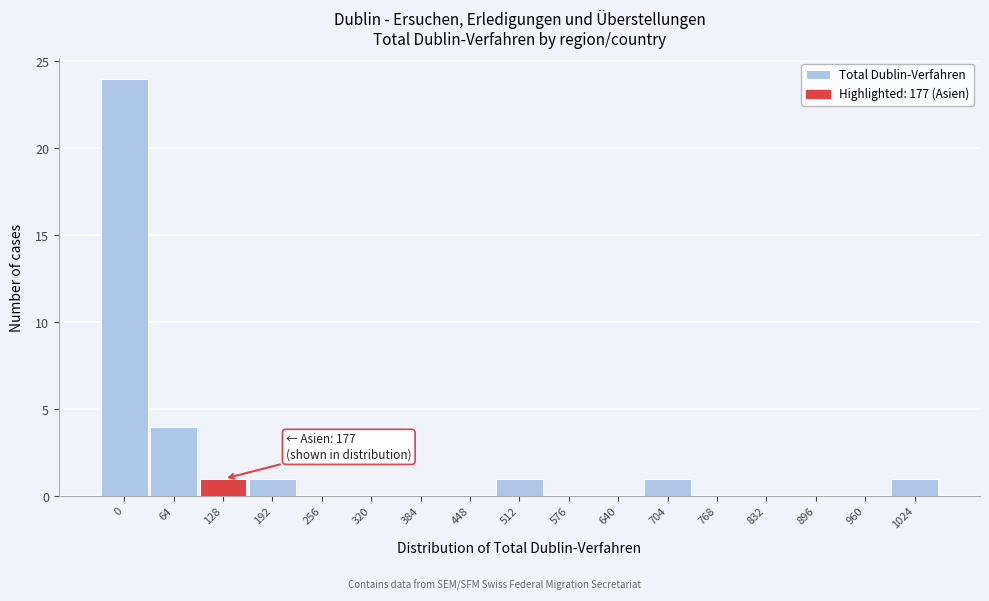

Reading left to right, what are all the values shown in this chart?

0=24	64=4	128=1	192=1	256=0	320=0	384=0	448=0	512=1	576=0	640=0	704=1	768=0	832=0	896=0	960=0	1024=1